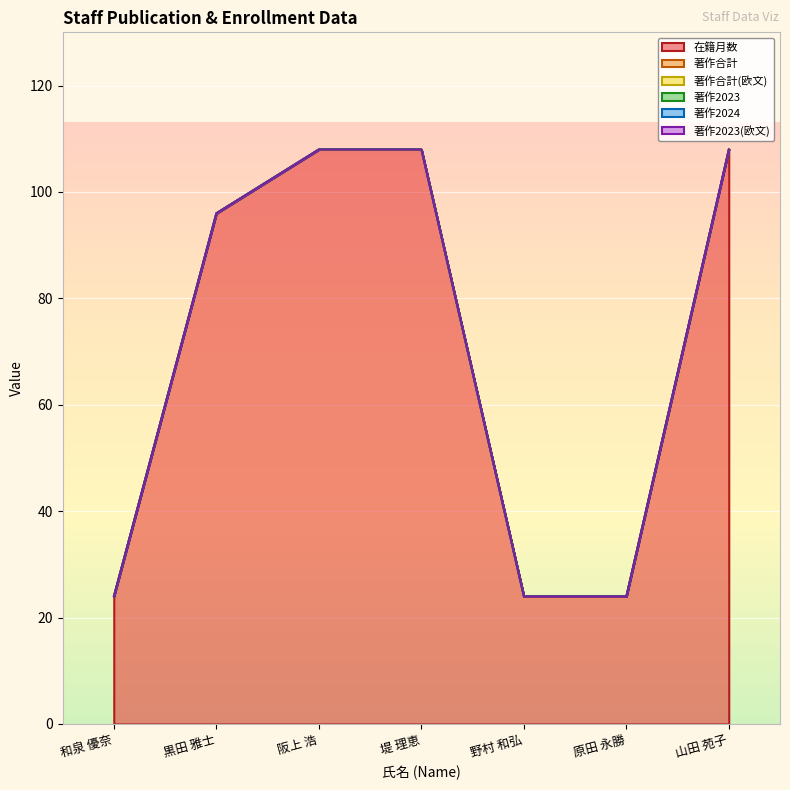

What is the label of the 7th point from the left?

山田 苑子